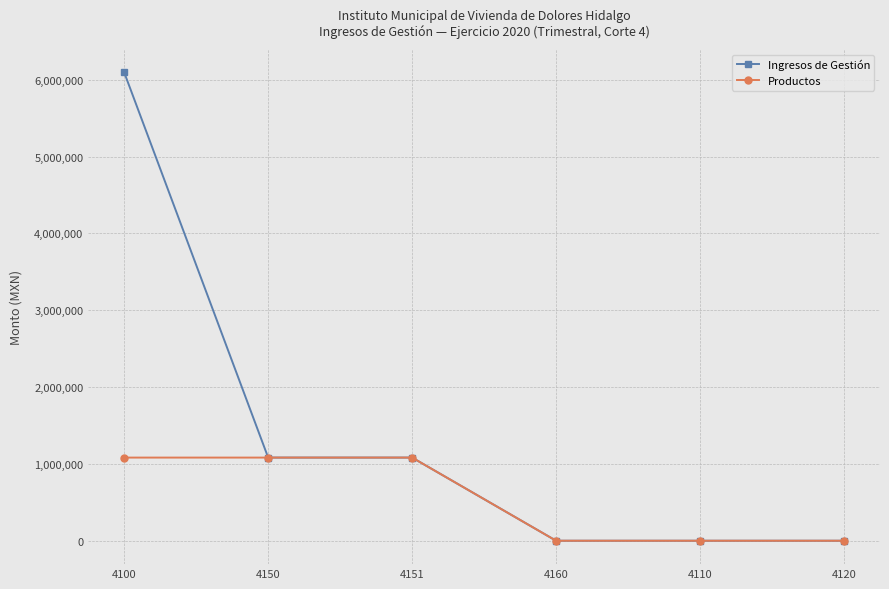

Count the number of data series in this chart.

2